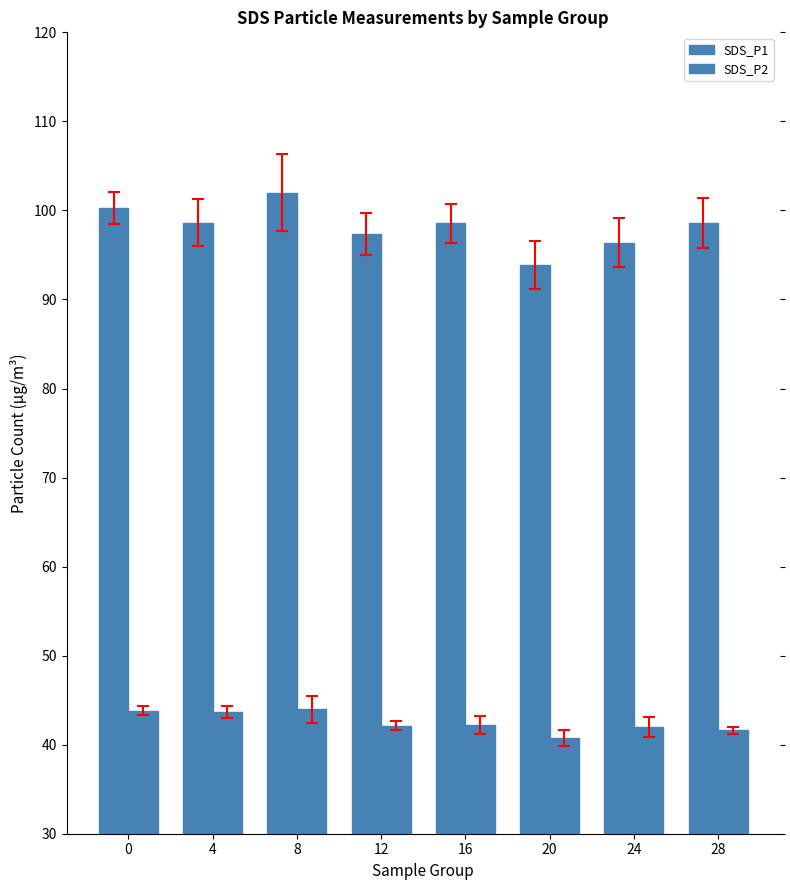

What is the difference between the highest and lowest values at 4?

55.0